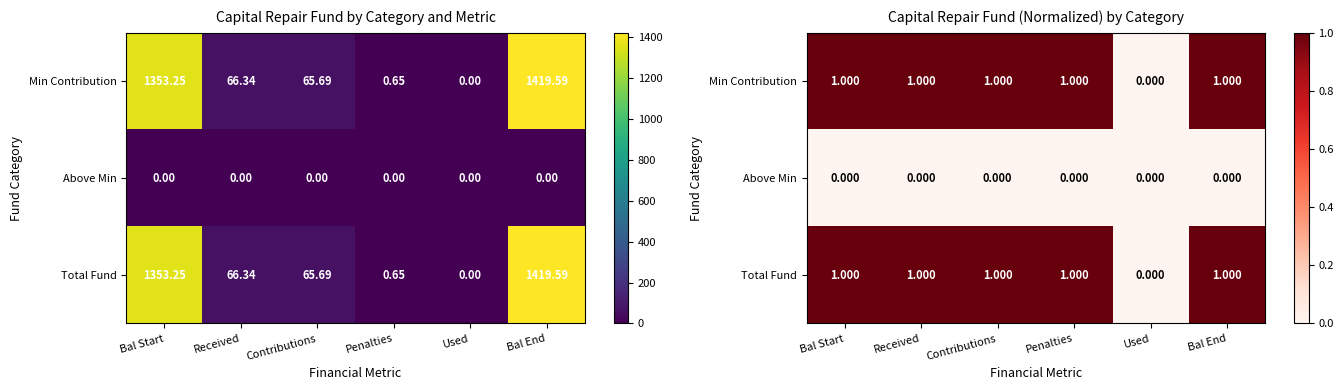

Which series has the widest spread of values?

Min Contribution